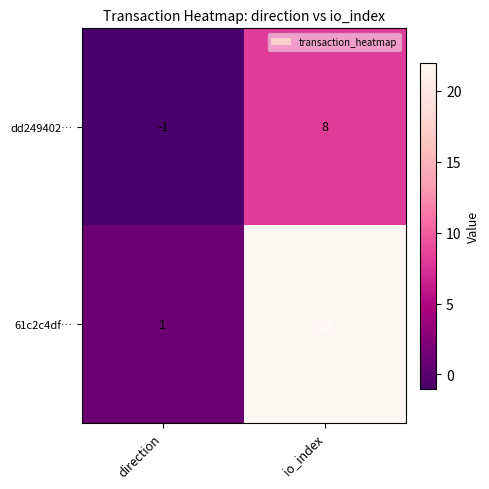

Reading right to left, list all the values displayed in this chart.

dd249402…: 8	-1
61c2c4df…: 22	1